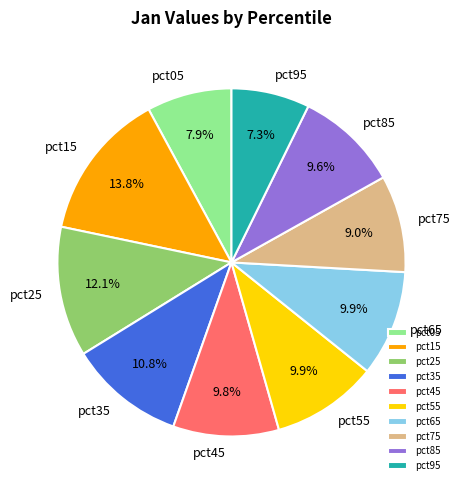

The pct15 slice represents 2% of the pie. True or false?

False